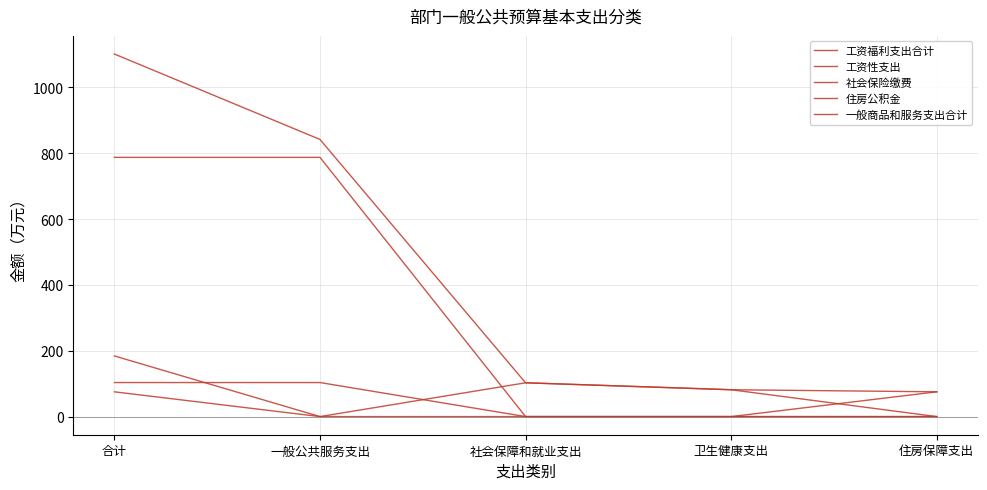

How many lines are shown in the chart?

5